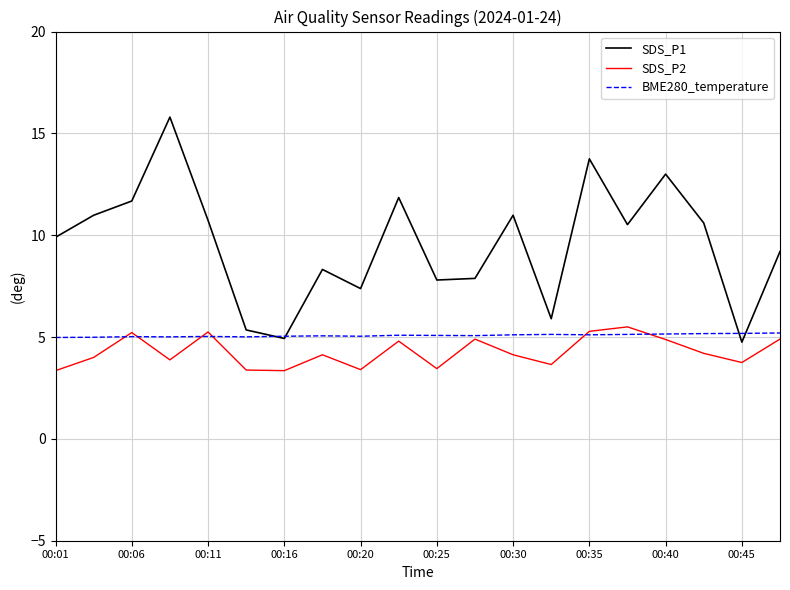

Which series has the widest spread of values?

SDS_P1